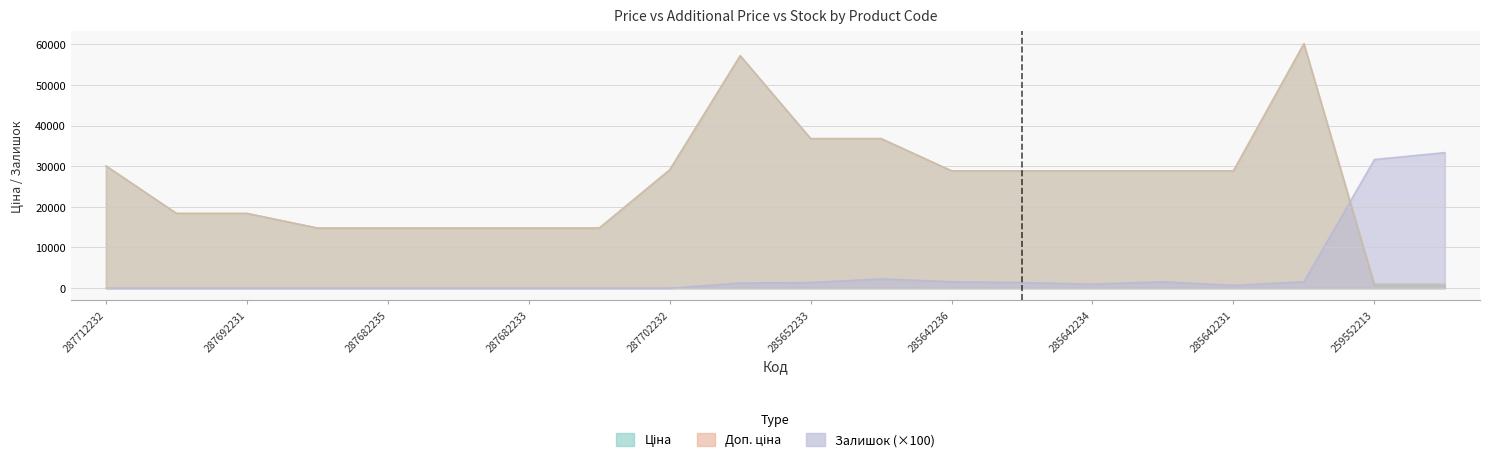

Which category has the lowest value in the Ціна series?

259552213